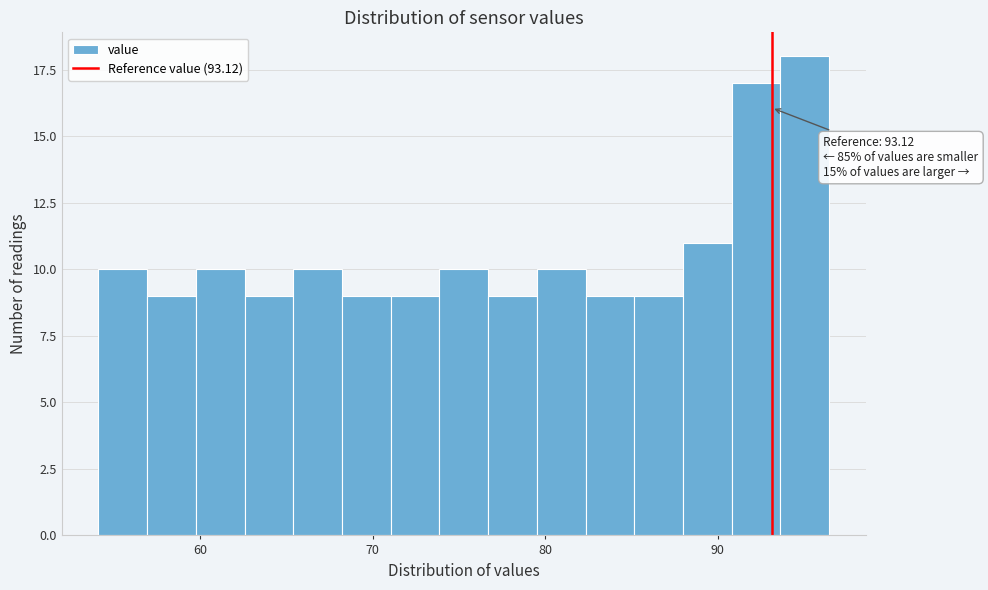

Read against the x-axis, roughly where is the centre of the tallest bar?

95